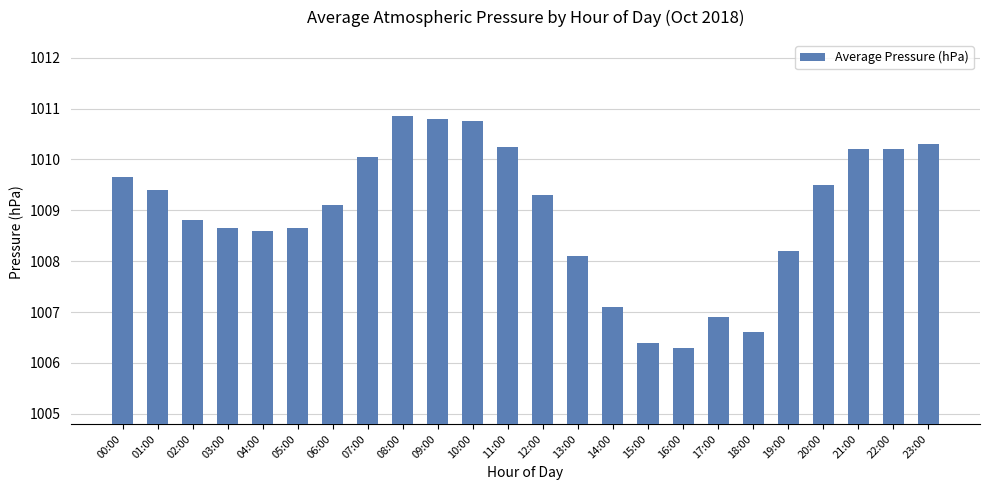

What is the difference between the second highest and second lowest values?

4.4